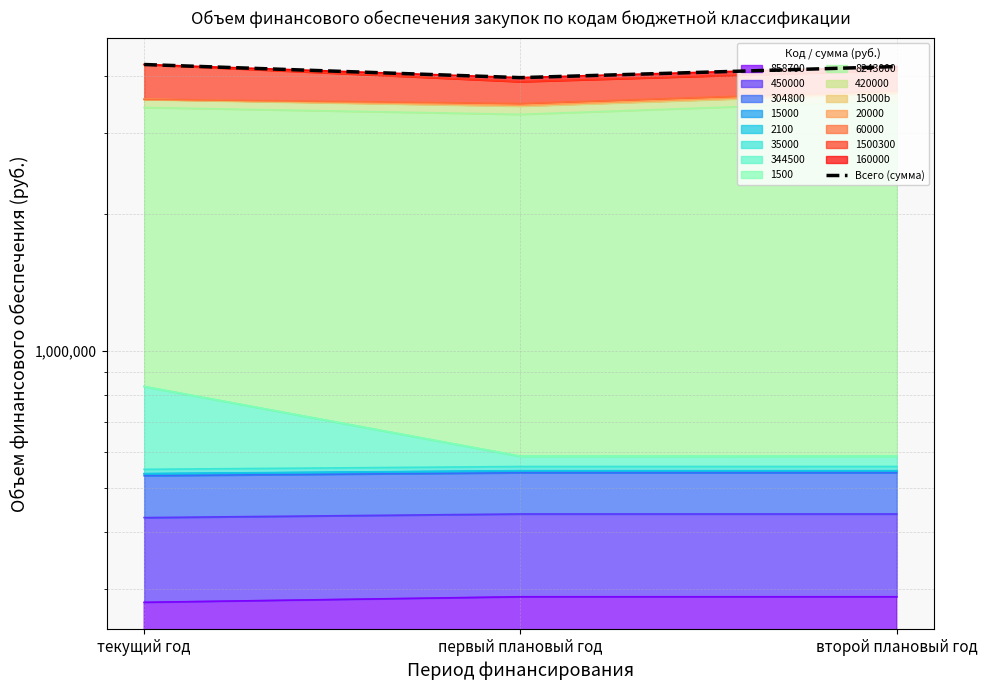

What is the sum of all values?

12429900